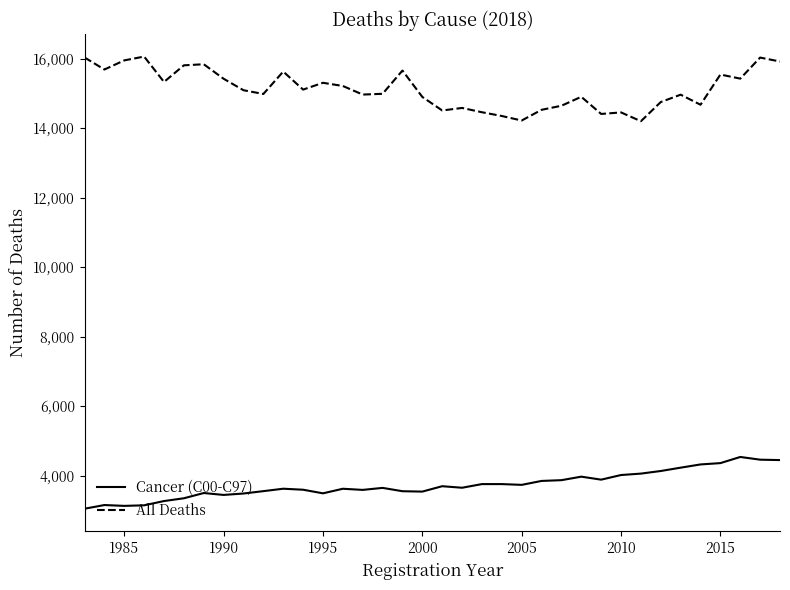

What is the highest value of the Cancer (C00-C97) series?

4538